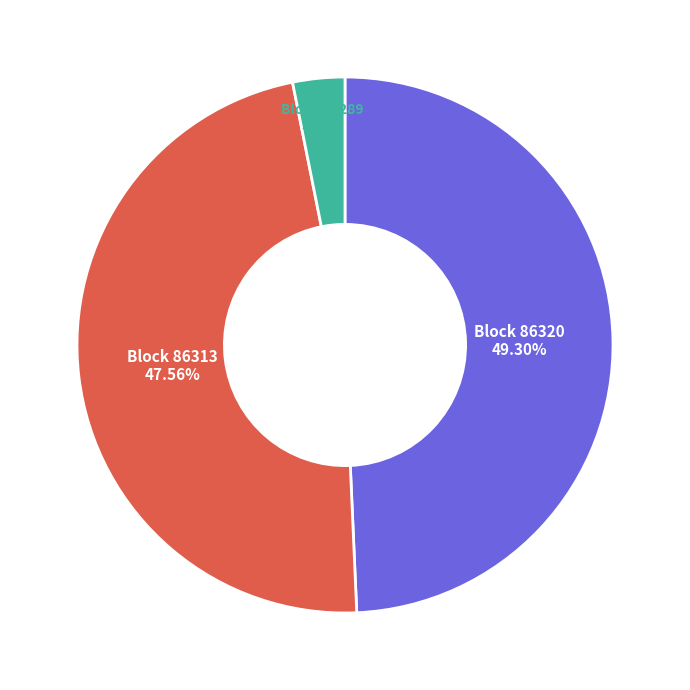

Does Block 86313 represent more than half of the total?

No